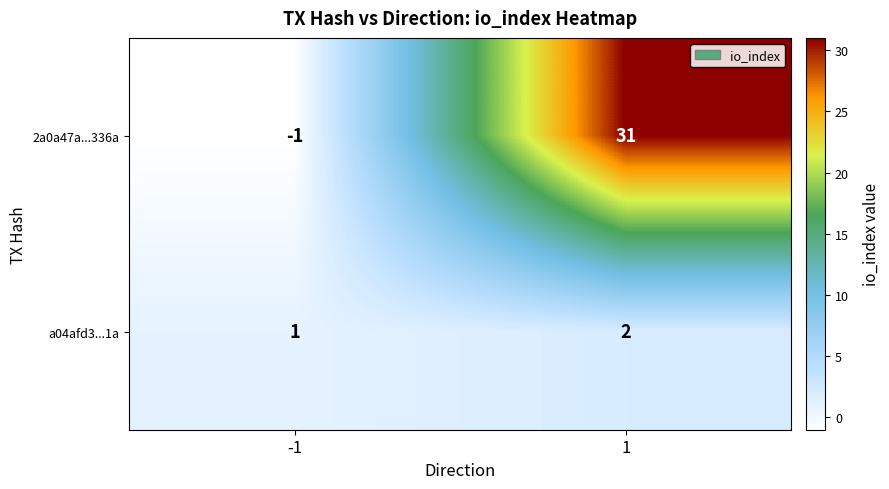

Reading left to right, what are all the values shown in this chart?

2a0a47a...336a: -1=-1	1=31
a04afd3...1a: -1=1	1=2